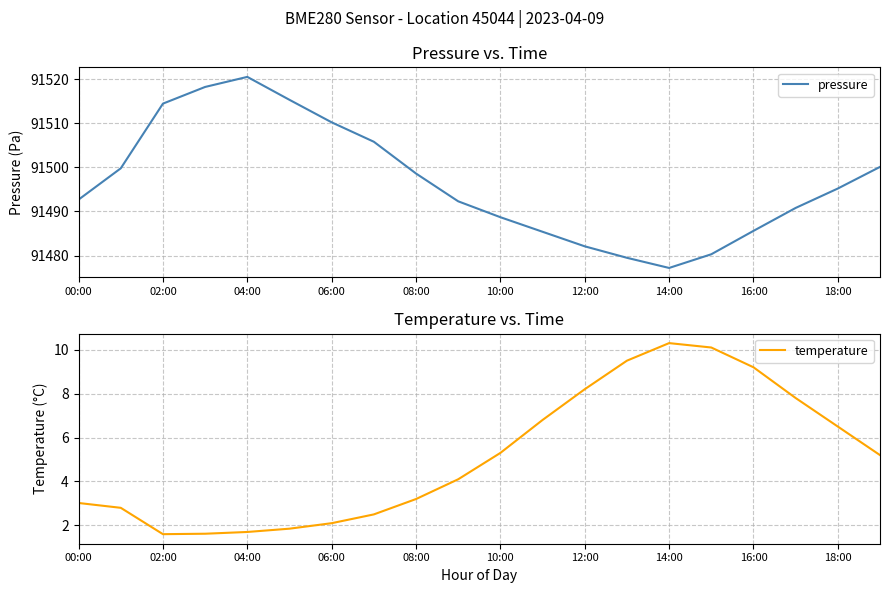

The pressure series shows 50983.9 at 12:00. True or false?

False